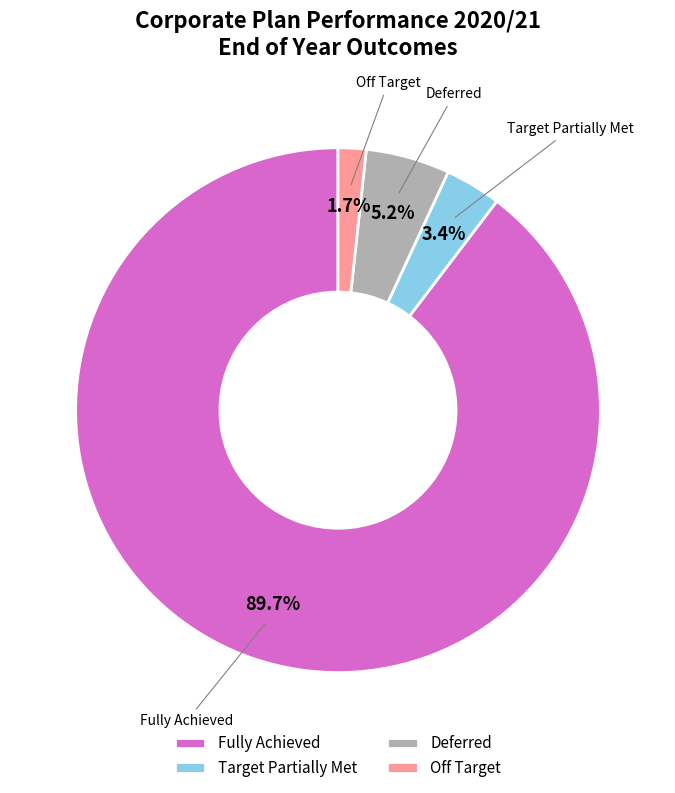

Which slice represents more than half of the pie?

Fully Achieved